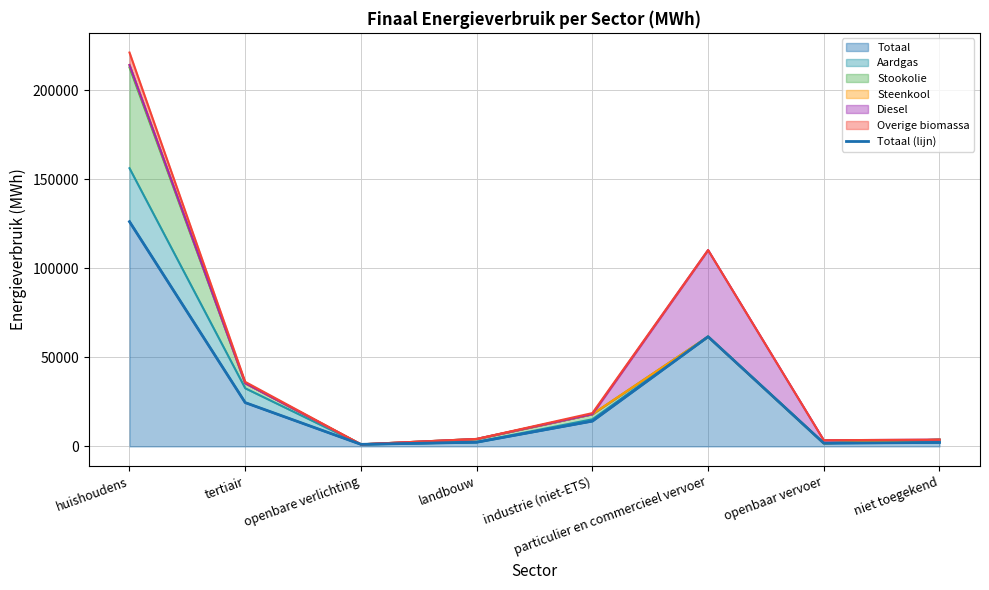

Reading right to left, what are all the values shown in this chart?

2224.1	1780.9	61655.9	14214.0	2344.5	1146.7	24592.5	126271.1